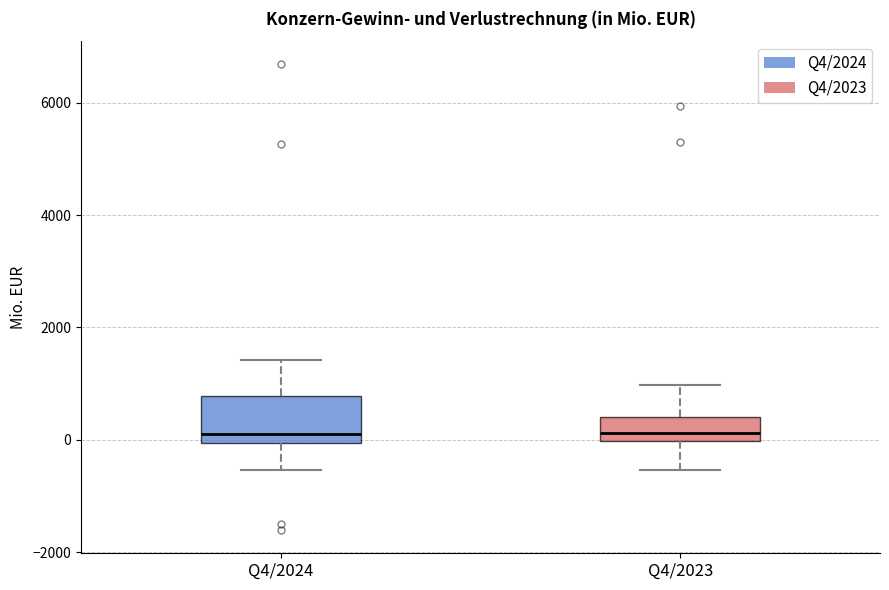

Reading left to right, transcribe this box plot: for each box, give where its median line is, the range the box spans, and where its two whiskers end, as read against the y-axis. The values are not printed on the chart, so give them approximately, as read against the axis.

Q4/2024: median 200, box 0 to 800, whiskers -600 to 1400
Q4/2023: median 200, box 0 to 400, whiskers -600 to 1000